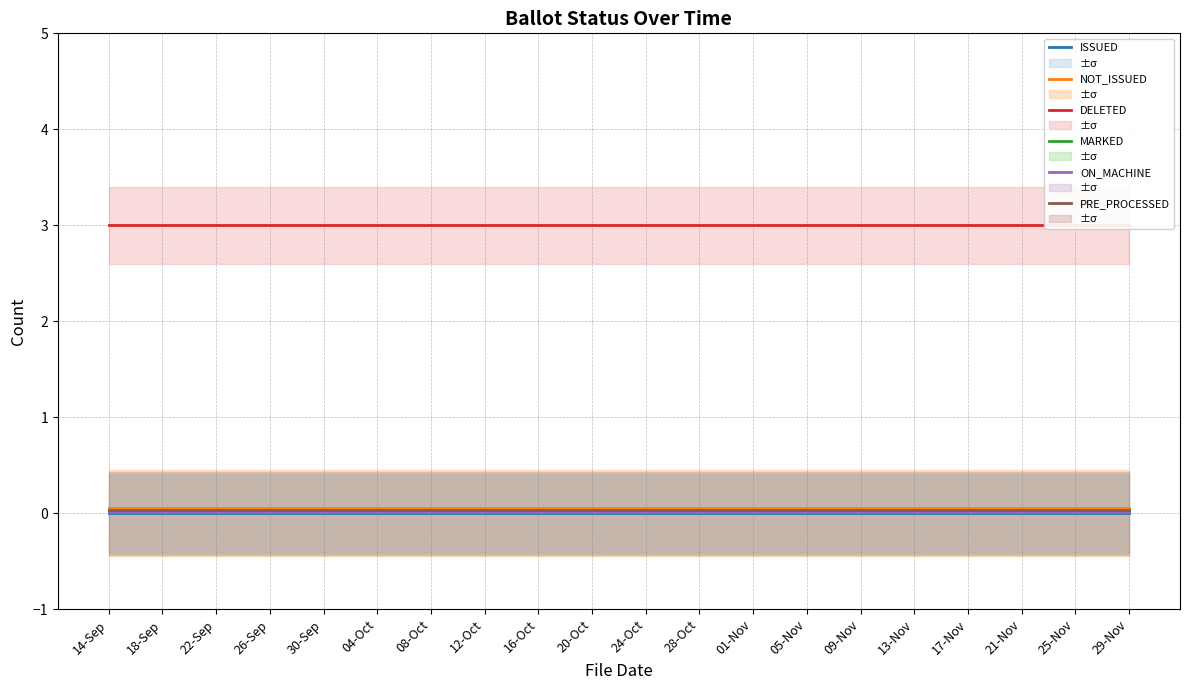

What is the greatest value displayed?

3.0